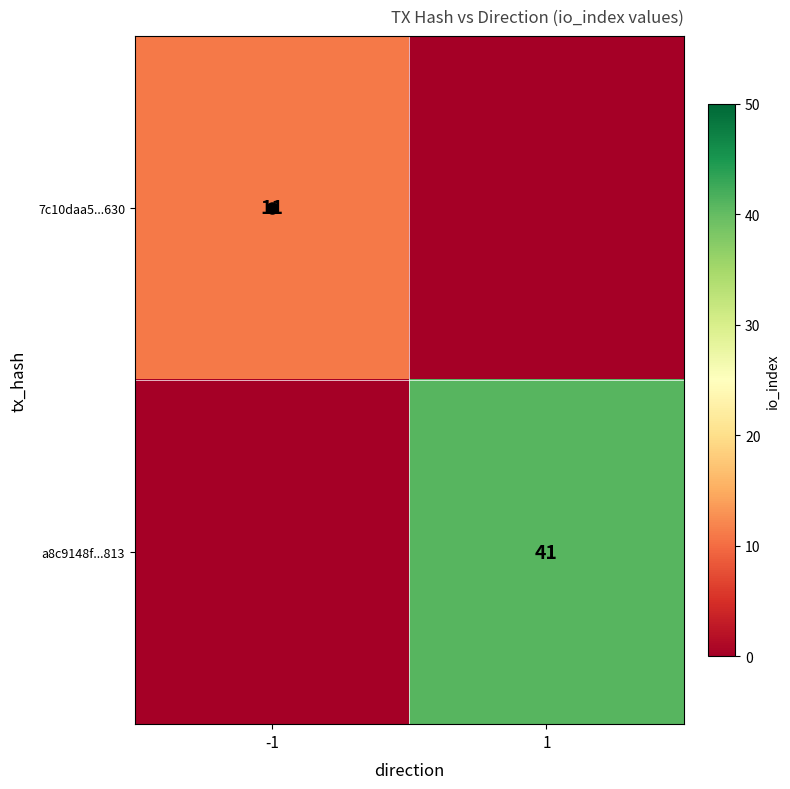

Is the value of a8c9148f...813 at 1 greater than the value of 7c10daa5...630 at -1?

Yes